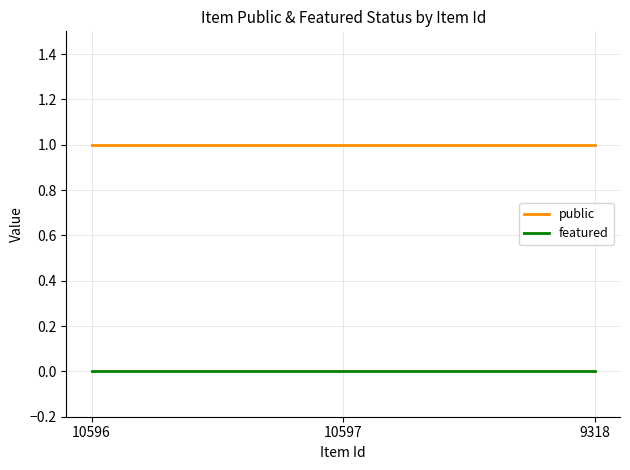

List the series in order of their peak value, lowest first.

featured, public